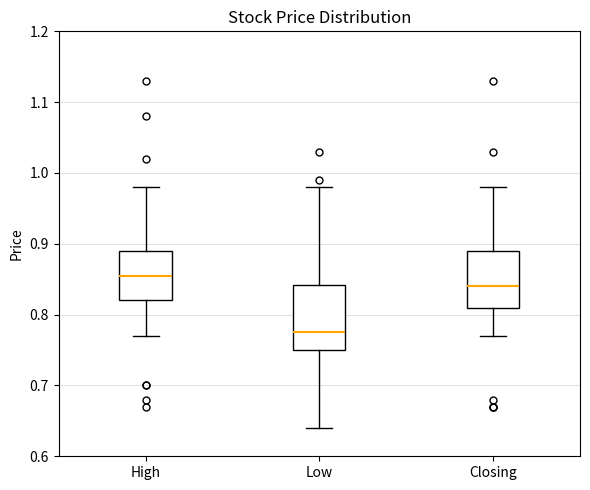

Reading left to right, transcribe this box plot: for each box, give where its median line is, the range the box spans, and where its two whiskers end, as read against the y-axis. The values are not printed on the chart, so give them approximately, as read against the axis.

High: median 0.86, box 0.82 to 0.89, whiskers 0.77 to 0.98
Low: median 0.78, box 0.75 to 0.84, whiskers 0.64 to 0.98
Closing: median 0.84, box 0.81 to 0.89, whiskers 0.77 to 0.98